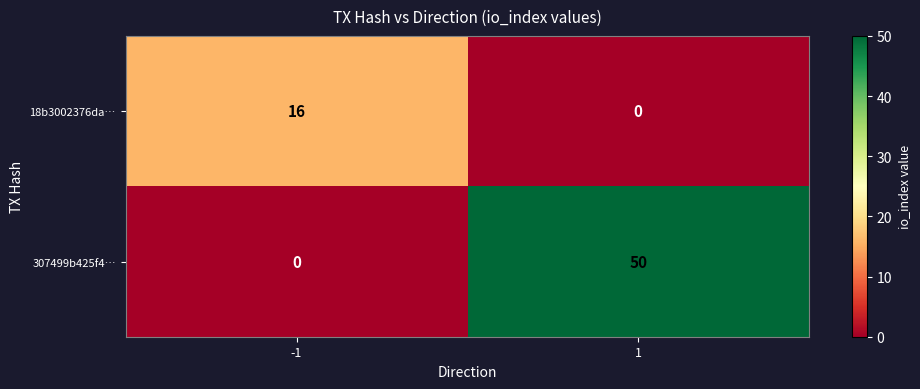

Reading left to right, extract all data points from this chart.

18b3002376da…: -1=16	1=0
307499b425f4…: -1=0	1=50